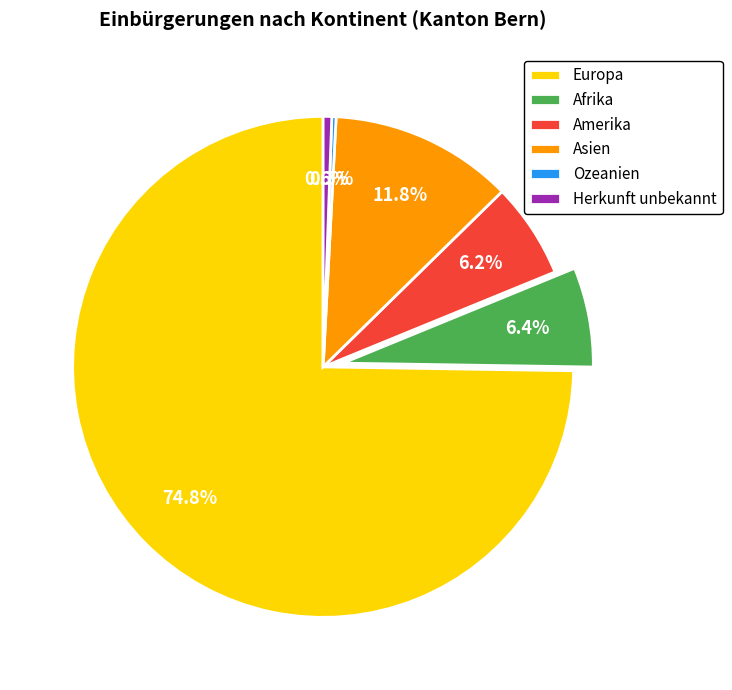

Is there a majority slice in this chart?

Yes